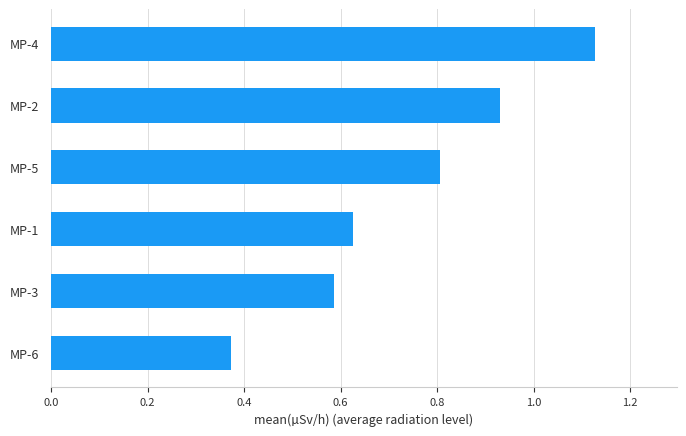

What is the difference between the maximum and minimum values?

0.8